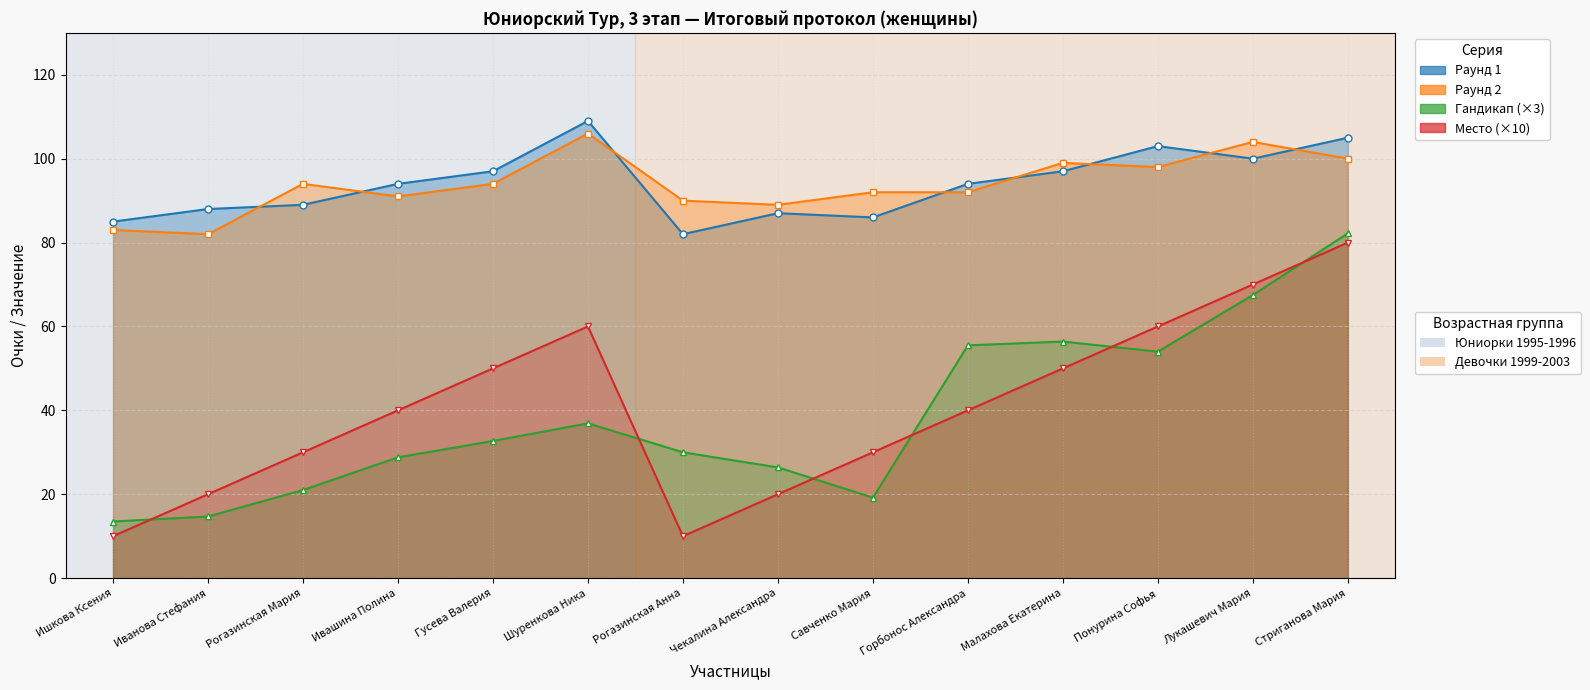

Which category has the highest value across all series?

Шуренкова Ника